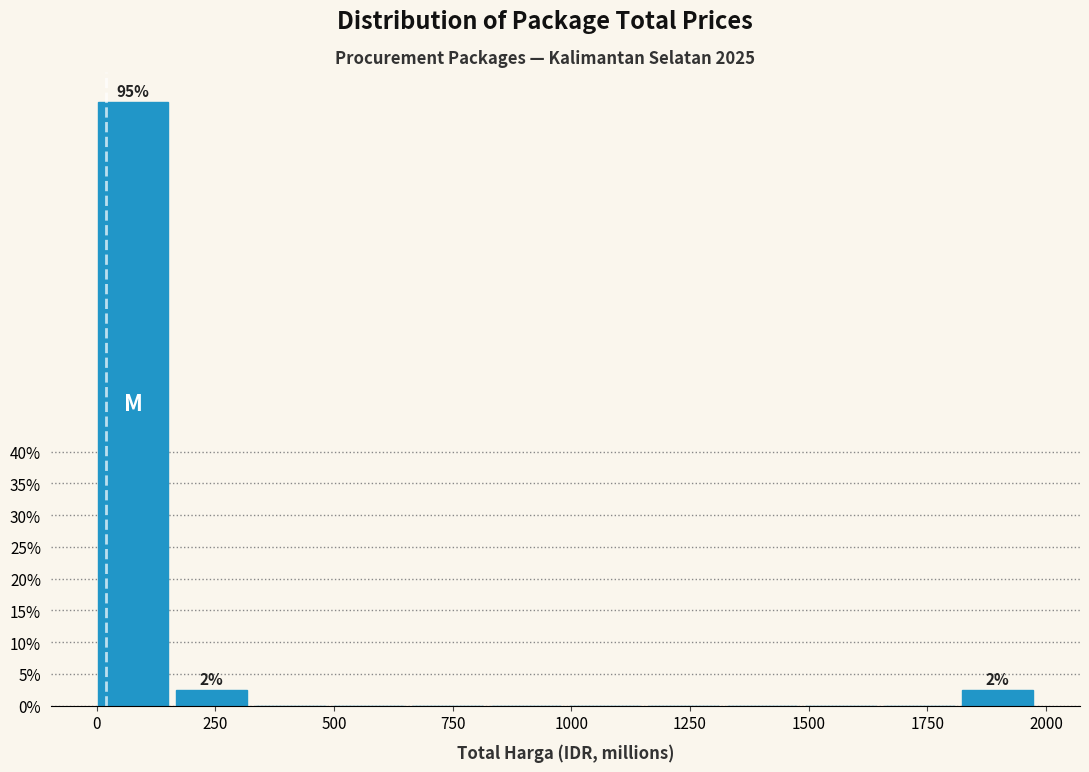

Read against the x-axis, roughly where is the centre of the tallest bar?

100